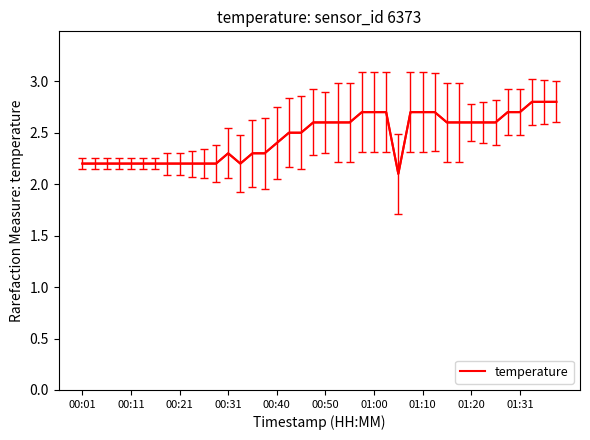

What is the smallest value displayed?

2.1